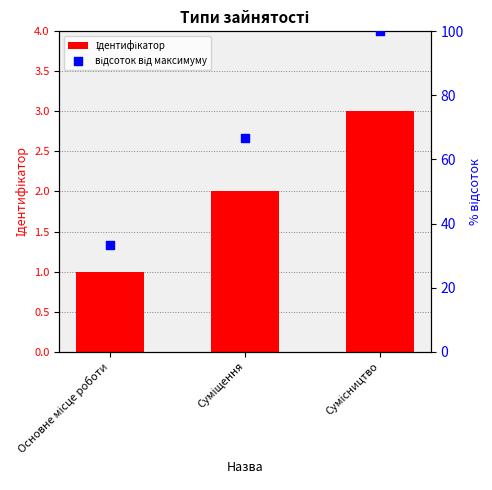

Which series has the largest total across all categories?

відсоток від максимуму